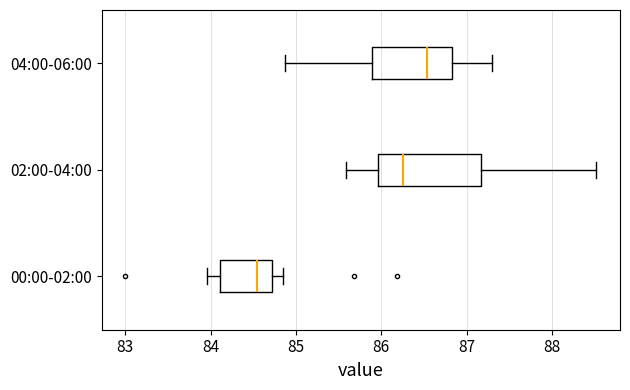

Reading bottom to top, transcribe this box plot: for each box, give where its median line is, the range the box spans, and where its two whiskers end, as read against the x-axis. The values are not printed on the chart, so give them approximately, as read against the axis.

00:00-02:00: median 84.5, box 84.1 to 84.7, whiskers 84.0 to 84.9
02:00-04:00: median 86.3, box 86.0 to 87.2, whiskers 85.6 to 88.5
04:00-06:00: median 86.5, box 85.9 to 86.8, whiskers 84.9 to 87.3